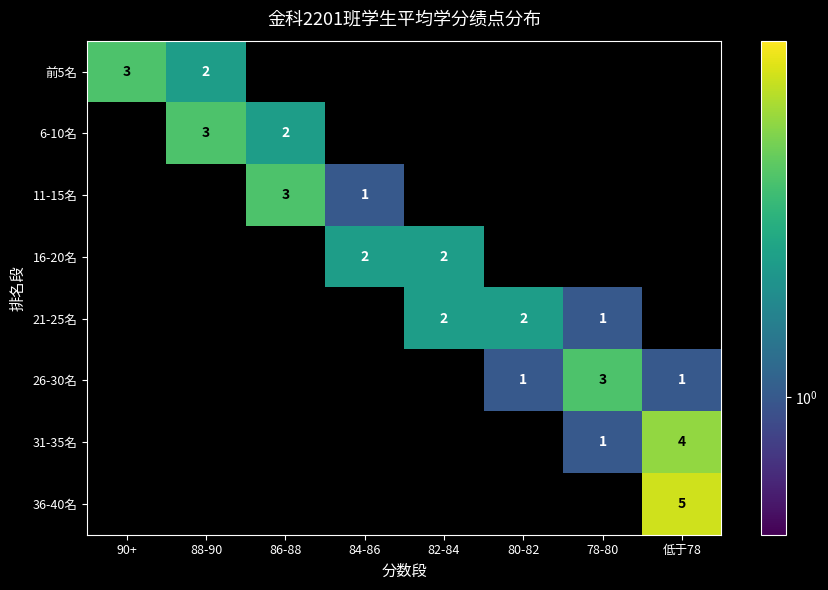

How many positive values does the 26-30名 series have?

3